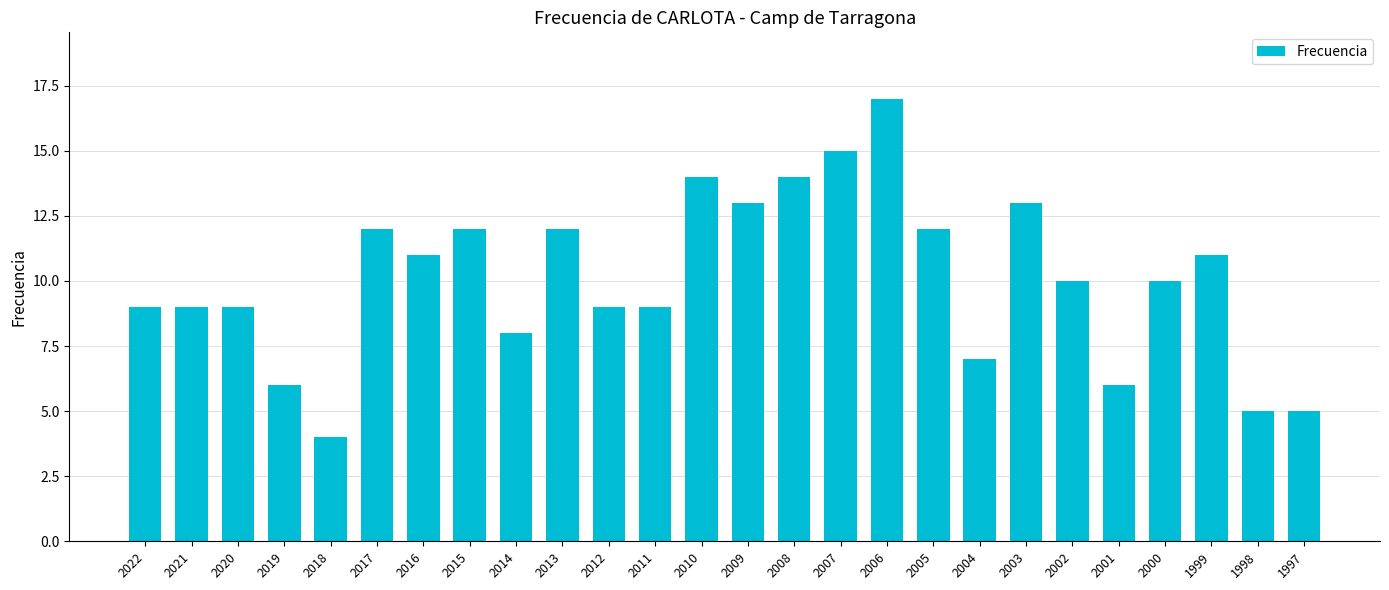

Reading right to left, extract all data points from this chart.

1997=5	1998=5	1999=11	2000=10	2001=6	2002=10	2003=13	2004=7	2005=12	2006=17	2007=15	2008=14	2009=13	2010=14	2011=9	2012=9	2013=12	2014=8	2015=12	2016=11	2017=12	2018=4	2019=6	2020=9	2021=9	2022=9